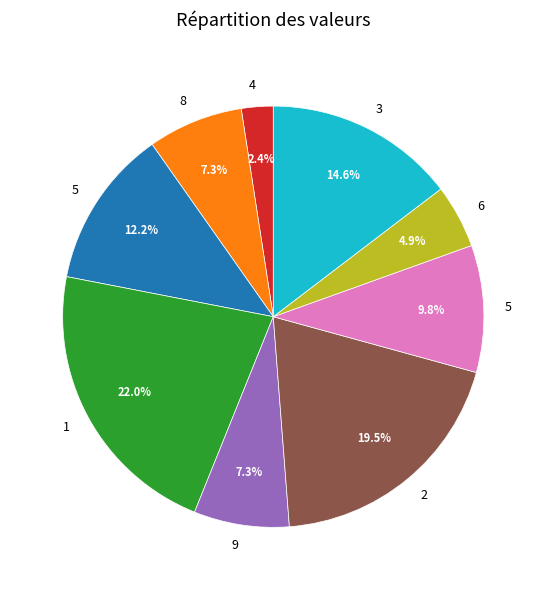

Does any single category account for the majority?

No